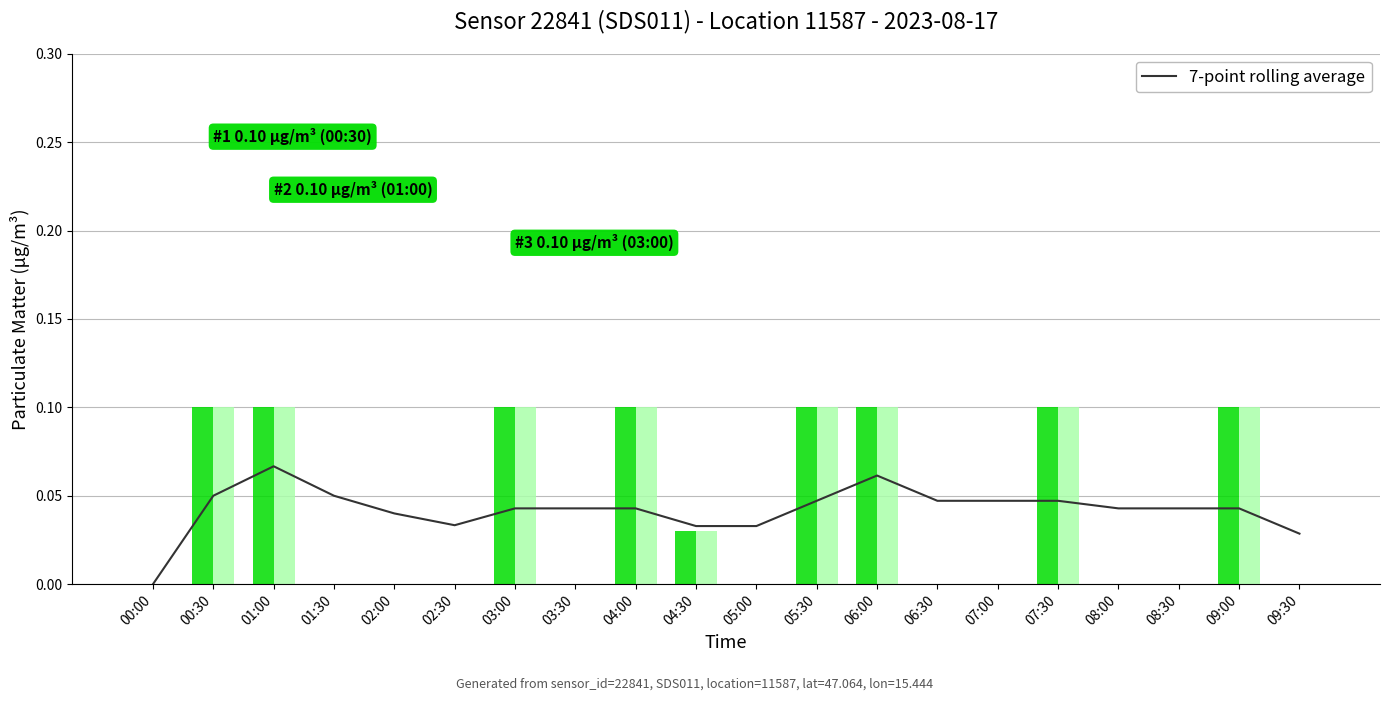

What position from the left is 03:30?

8